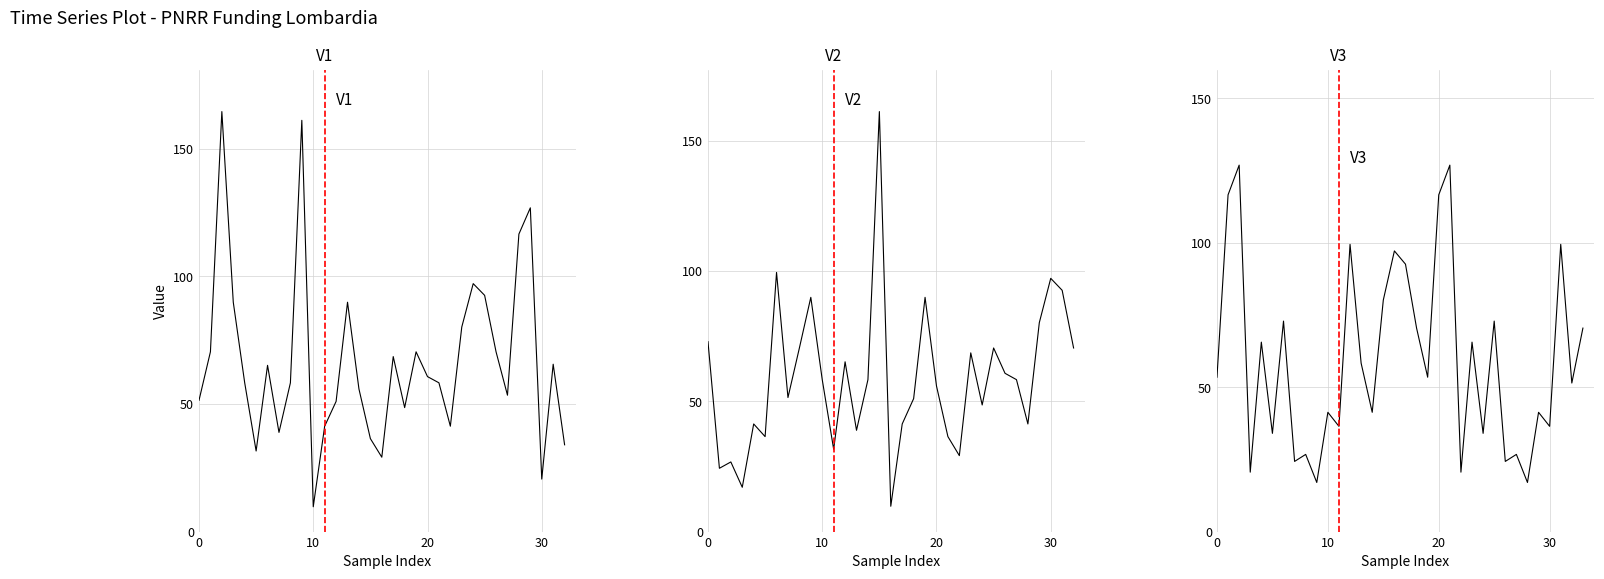

How many lines are shown in the chart?

1